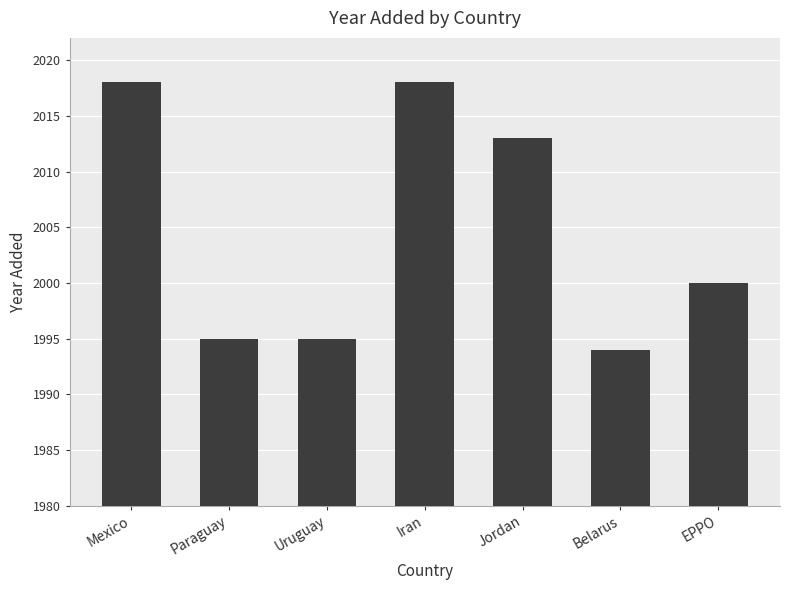

What value does the data have at Iran, to the nearest 5?

2020